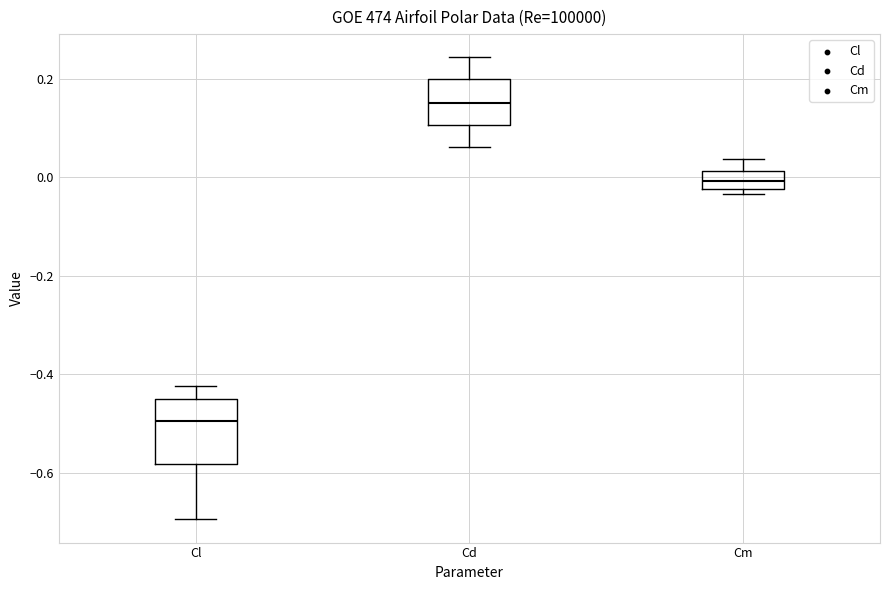

Which box's median line is the lowest?

Cl